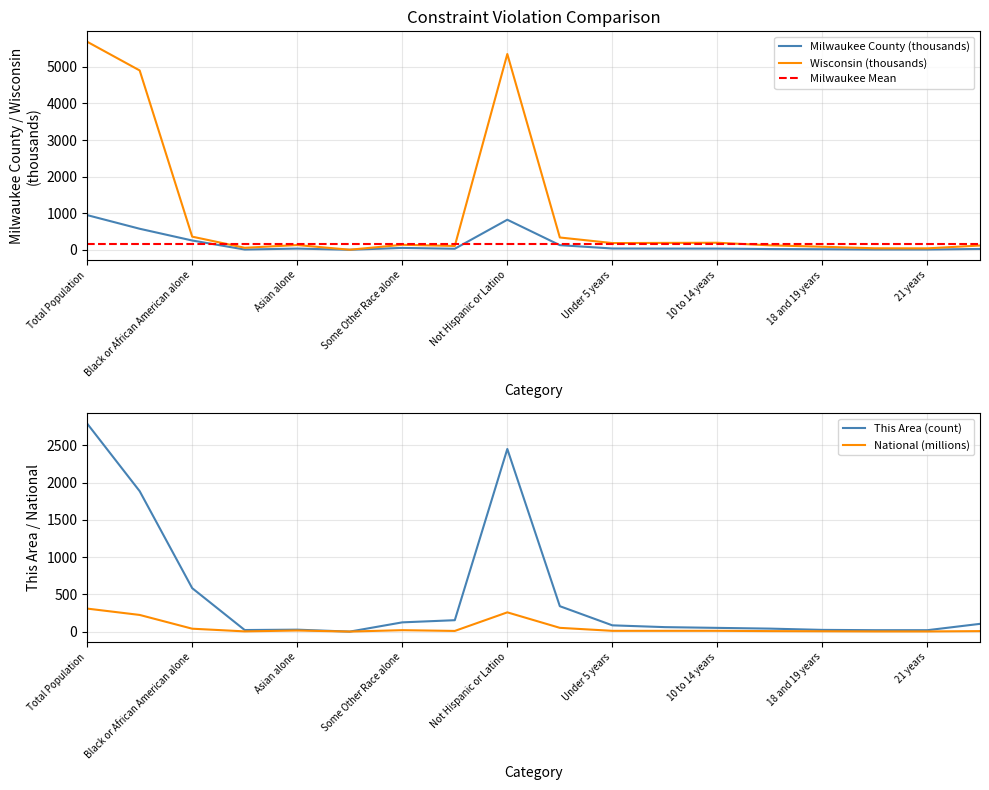

At which category does This Area reach its first local valley?

American Indian and Alaska Native